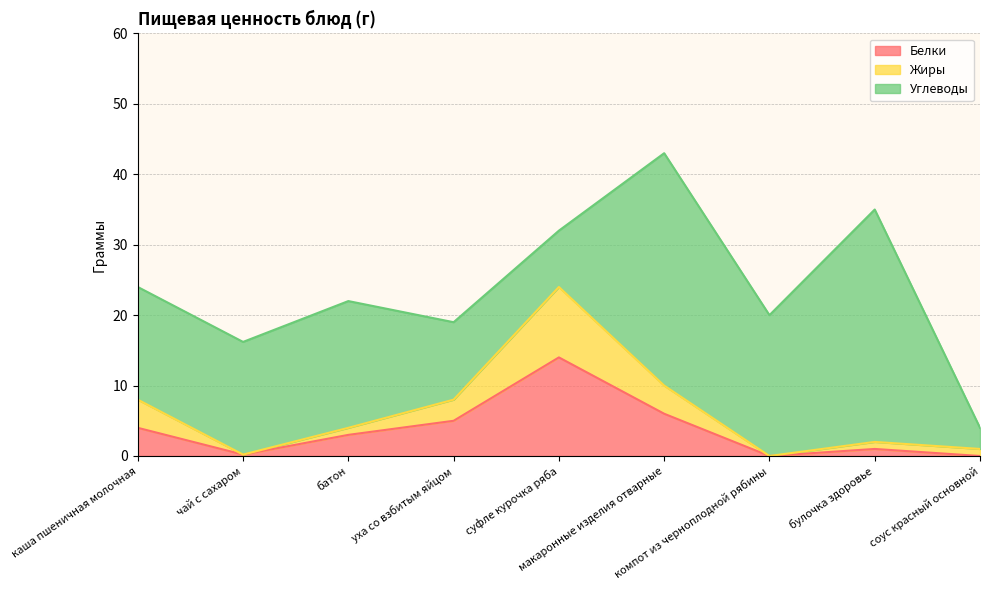

What are all the series names shown in the legend?

Белки, Жиры, Углеводы